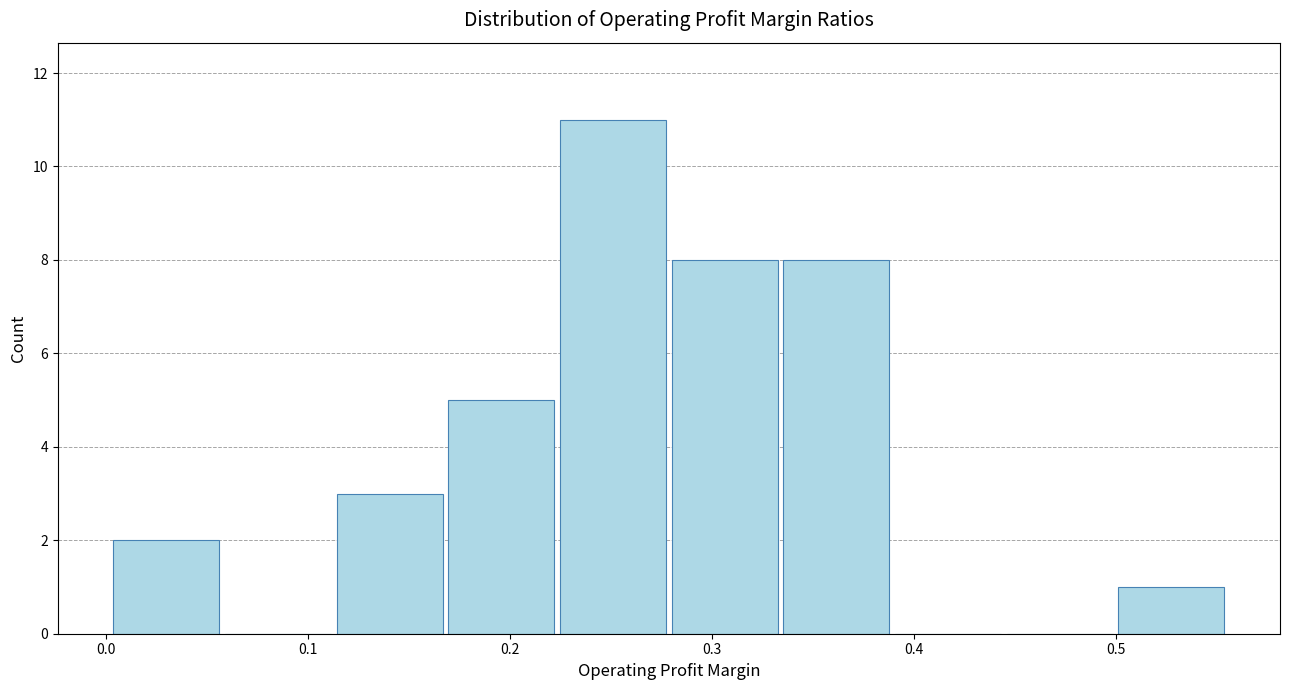

How tall is the bar that spans 0.11 to 0.17 on the x-axis? Neither the bar edges nor the heights are printed on the chart, so give them approximately, as read against the axes.

3